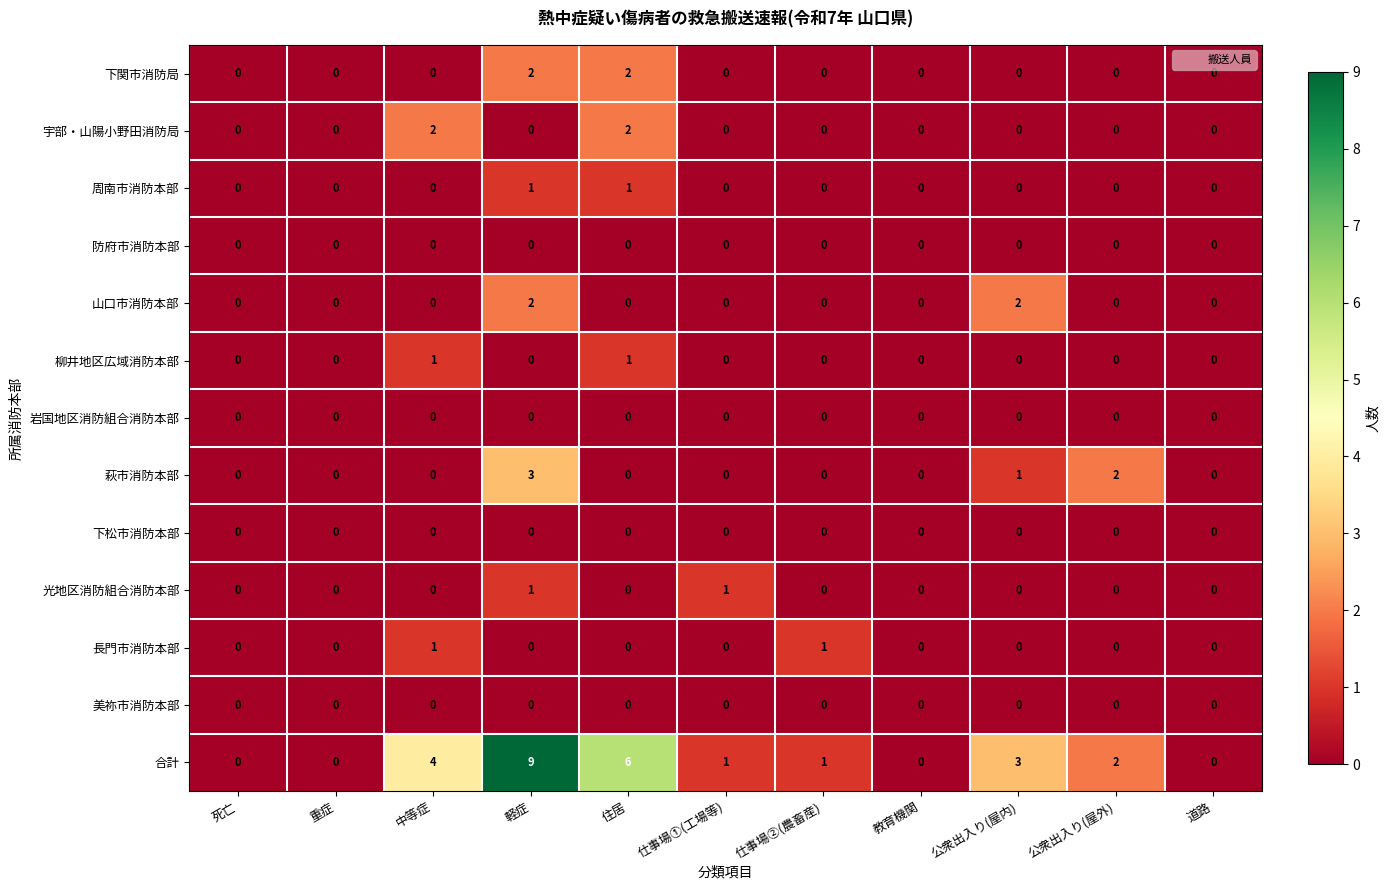

Is the value of 光地区消防組合消防本部 at 住居 greater than the value of 合計 at 仕事場②(農畜産)?

No